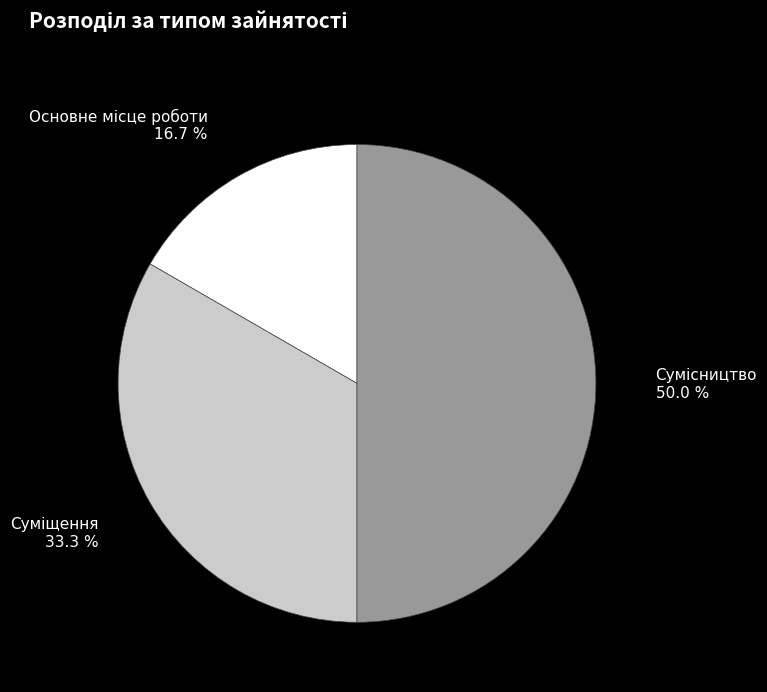

How many segments does this pie chart have?

3